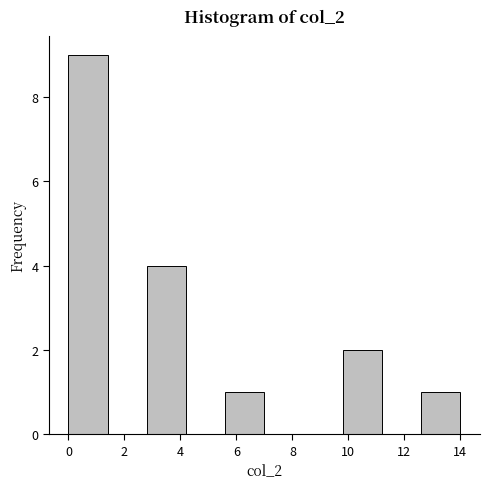

Over which range of the x-axis is the bar tallest?

0.0 to 1.4